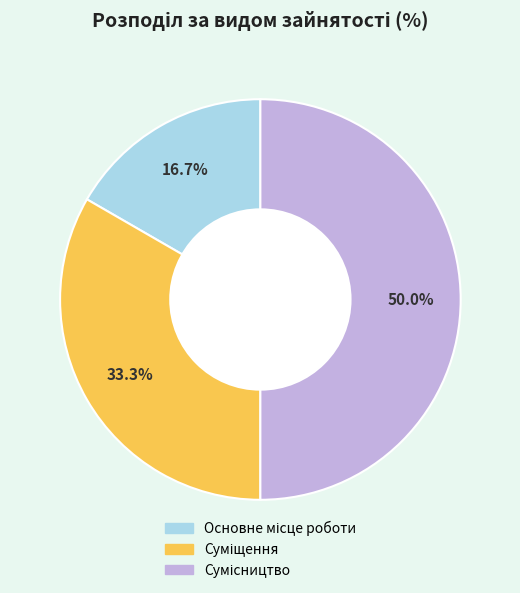

How many slices are in this pie chart?

3